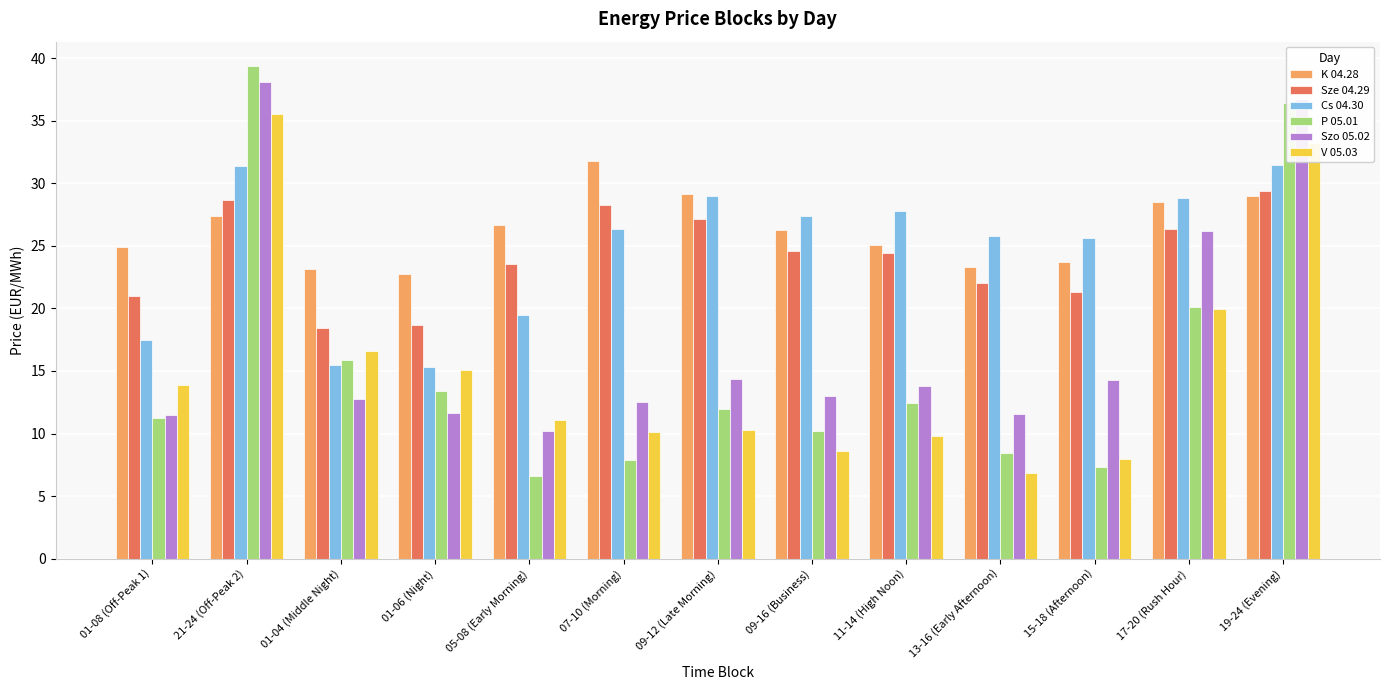

Which category has the highest value across all series?

21-24 (Off-Peak 2)